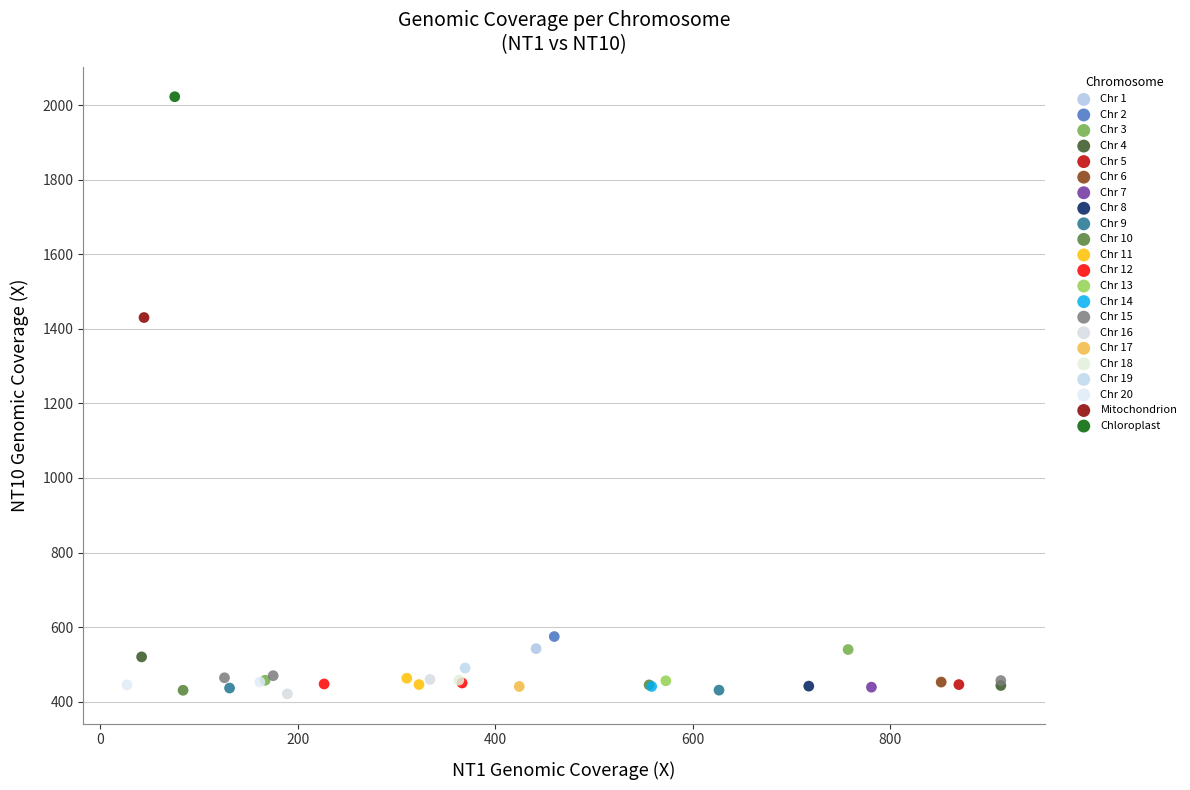

What are all the series names shown in the legend?

Chr 1, Chr 2, Chr 3, Chr 4, Chr 5, Chr 6, Chr 7, Chr 8, Chr 9, Chr 10, Chr 11, Chr 12, Chr 13, Chr 14, Chr 15, Chr 16, Chr 17, Chr 18, Chr 19, Chr 20, Mitochondrion, Chloroplast